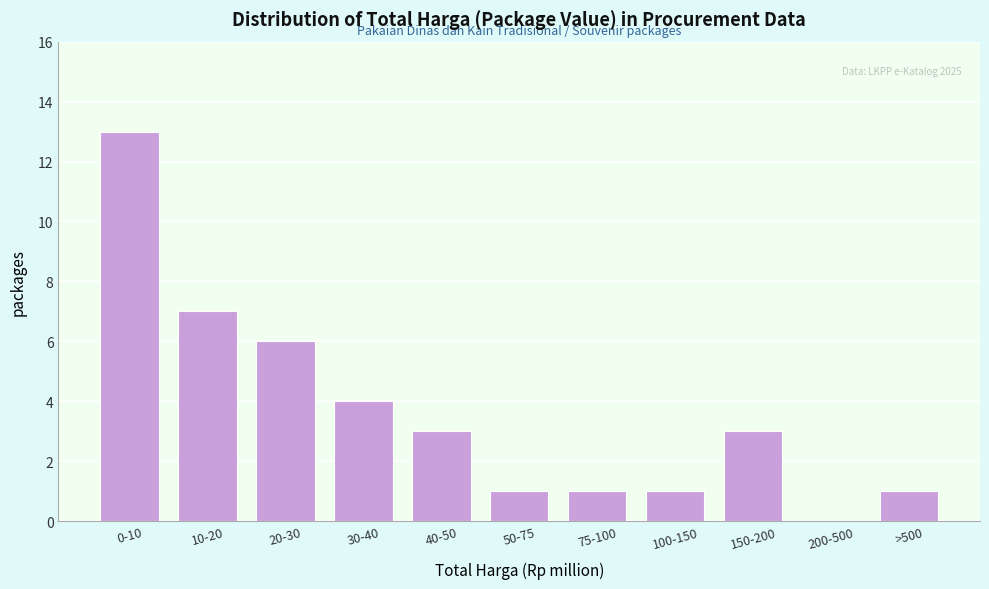

Reading left to right, transcribe all the data shown in this chart.

0-10=13	10-20=7	20-30=6	30-40=4	40-50=3	50-75=1	75-100=1	100-150=1	150-200=3	200-500=0	>500=1